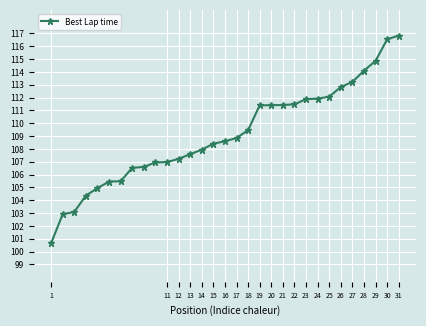

What is the difference between the maximum and minimum values?

16.2